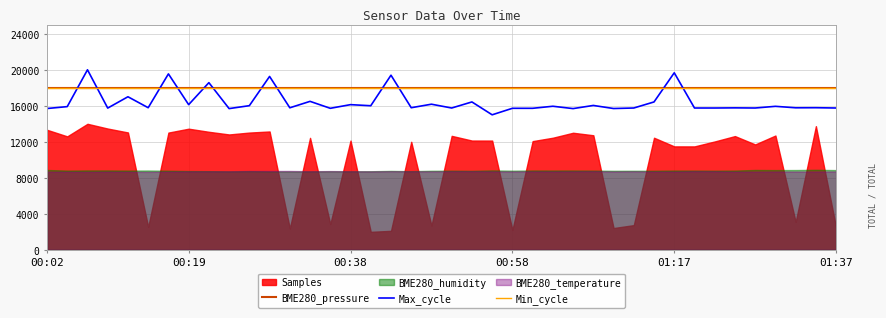

Reading left to right, extract all data points from this chart.

BME280_pressure: 18000.0	18000.0	18000.0	18000.0	18000.0	18000.0	18000.0	18000.0	18000.0	18000.0	18000.0	18000.0	18000.0	18000.0	18000.0	18000.0	18000.0	18000.0	18000.0	18000.0	18000.0	18000.0	18000.0	18000.0	18000.0	18000.0	18000.0	18000.0	18000.0	18000.0	18000.0	18000.0	18000.0	18000.0	18000.0	18000.0	18000.0	18000.0	18000.0	18000.0
Max_cycle: 15698.1	15909.1	20000.0	15746.8	17004.9	15787.3	19545.5	16128.2	18571.4	15689.9	16014.6	19261.4	15779.2	16493.5	15722.4	16128.2	16006.5	19399.4	15787.3	16176.9	15754.9	16428.6	15000.0	15722.4	15722.4	15949.7	15689.9	16039.0	15698.1	15754.9	16428.6	19667.2	15754.9	15754.9	15771.1	15754.9	15941.6	15779.2	15787.3	15754.9
Min_cycle: 18000.0	18000.0	18000.0	18000.0	18000.0	18000.0	18000.0	18000.0	18000.0	18000.0	18000.0	18000.0	18000.0	18000.0	18000.0	18000.0	18000.0	18000.0	18000.0	18000.0	18000.0	18000.0	18000.0	18000.0	18000.0	18000.0	18000.0	18000.0	18000.0	18000.0	18000.0	18000.0	18000.0	18000.0	18000.0	18000.0	18000.0	18000.0	18000.0	18000.0